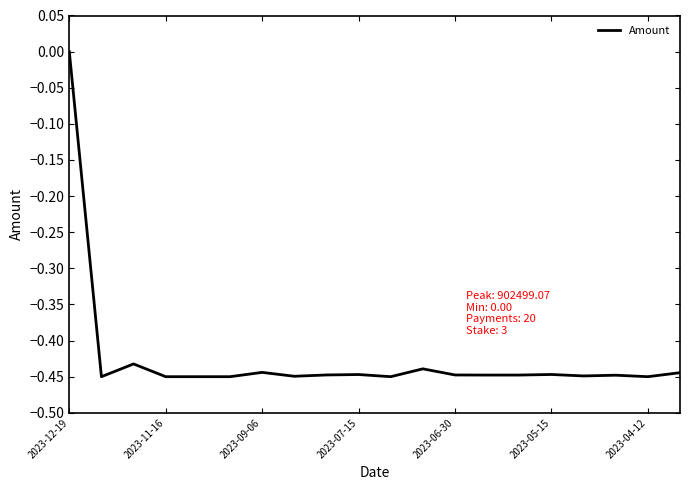

Does the chart display data point markers on the line(s)?

No